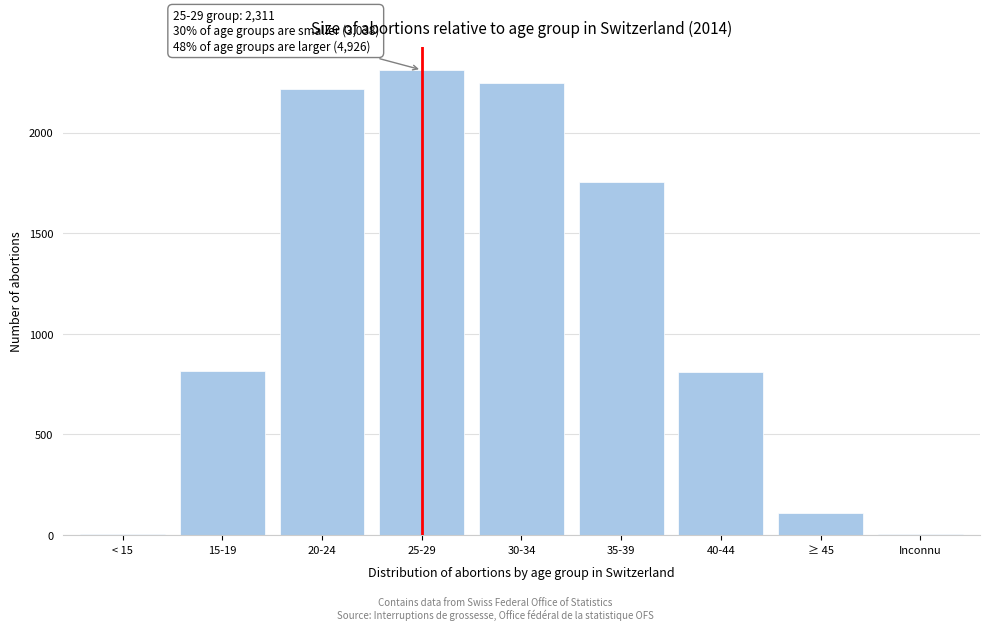

What is the change in value from 20-24 to ≥ 45?

-2104